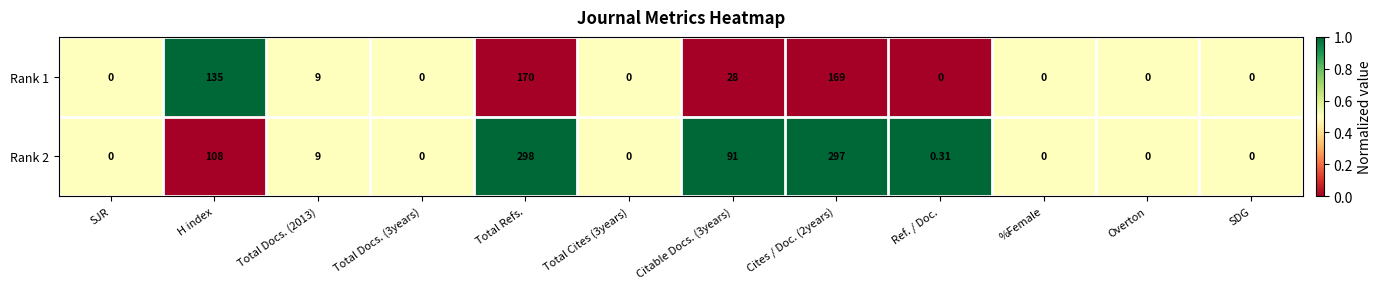

How many positive values does the Rank 1 series have?

5